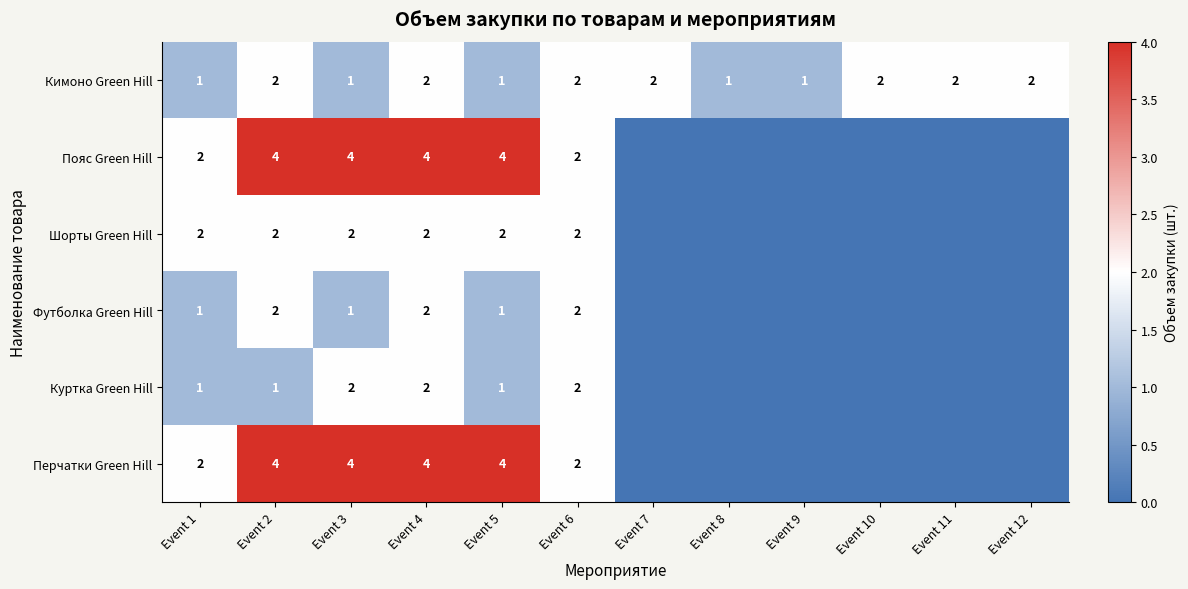

Count the Кимоно Green Hill values in the range 1 to 2.

12